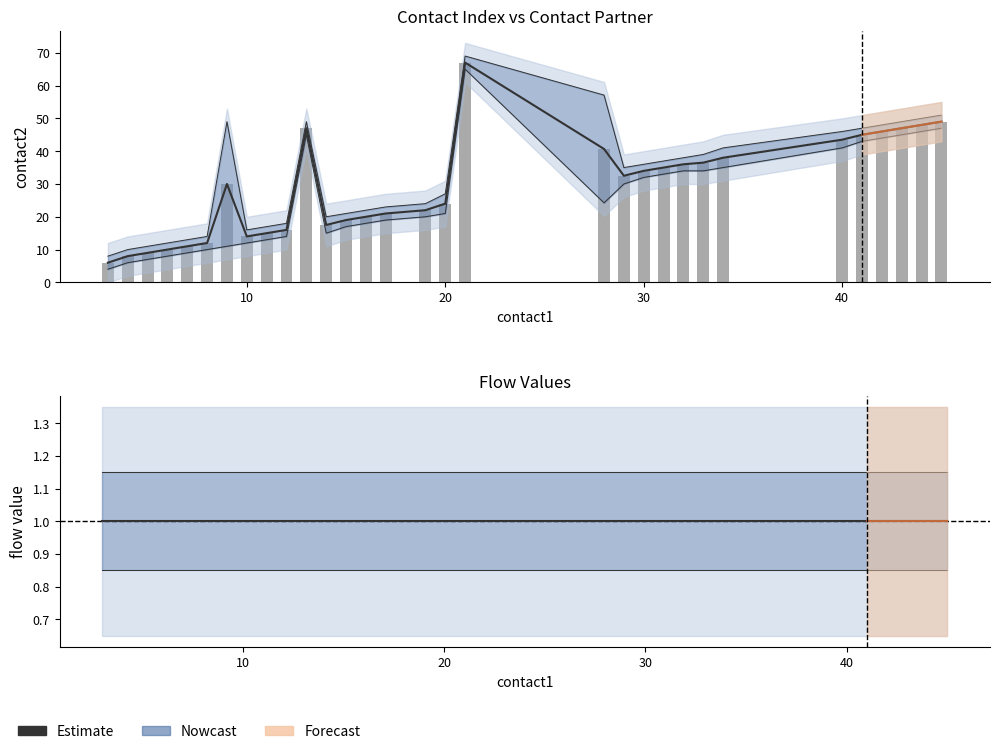

Which series has the largest total across all categories?

contact2 (bar)